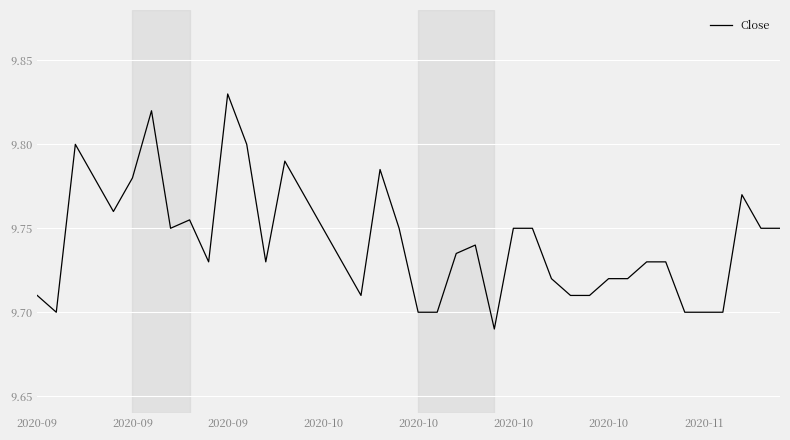

At which category does the data reach its first local peak?

2020-09